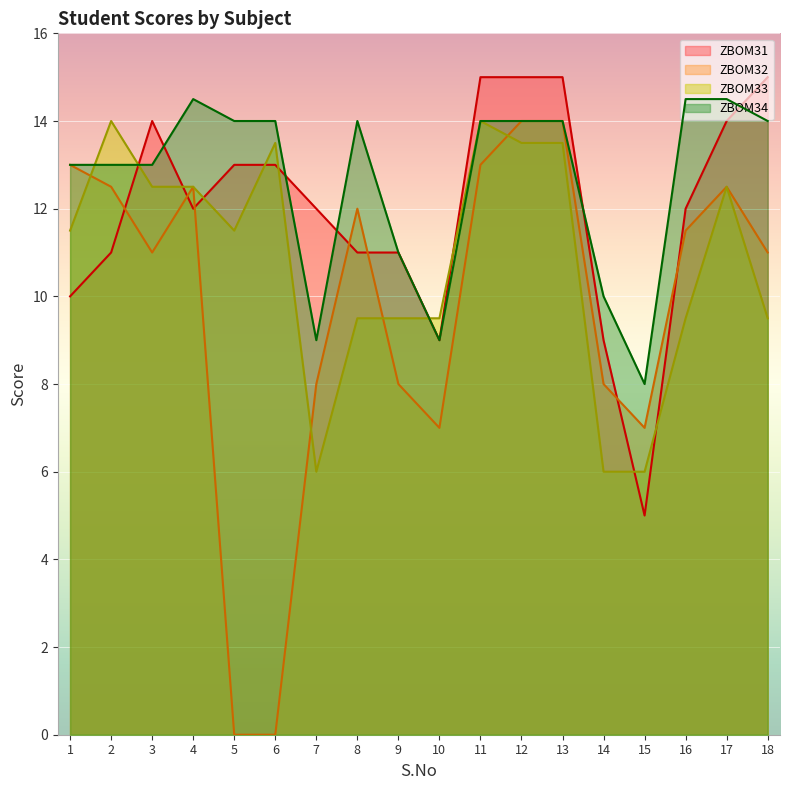

Reading right to left, list all the values displayed in this chart.

ZBOM31: 15.0	14.0	12.0	5.0	9.0	15.0	15.0	15.0	9.0	11.0	11.0	12.0	13.0	13.0	12.0	14.0	11.0	10.0
ZBOM32: 11.0	12.5	11.5	7.0	8.0	14.0	14.0	13.0	7.0	8.0	12.0	8.0	0.0	0.0	12.5	11.0	12.5	13.0
ZBOM33: 9.5	12.5	9.5	6.0	6.0	13.5	13.5	14.0	9.5	9.5	9.5	6.0	13.5	11.5	12.5	12.5	14.0	11.5
ZBOM34: 14.0	14.5	14.5	8.0	10.0	14.0	14.0	14.0	9.0	11.0	14.0	9.0	14.0	14.0	14.5	13.0	13.0	13.0